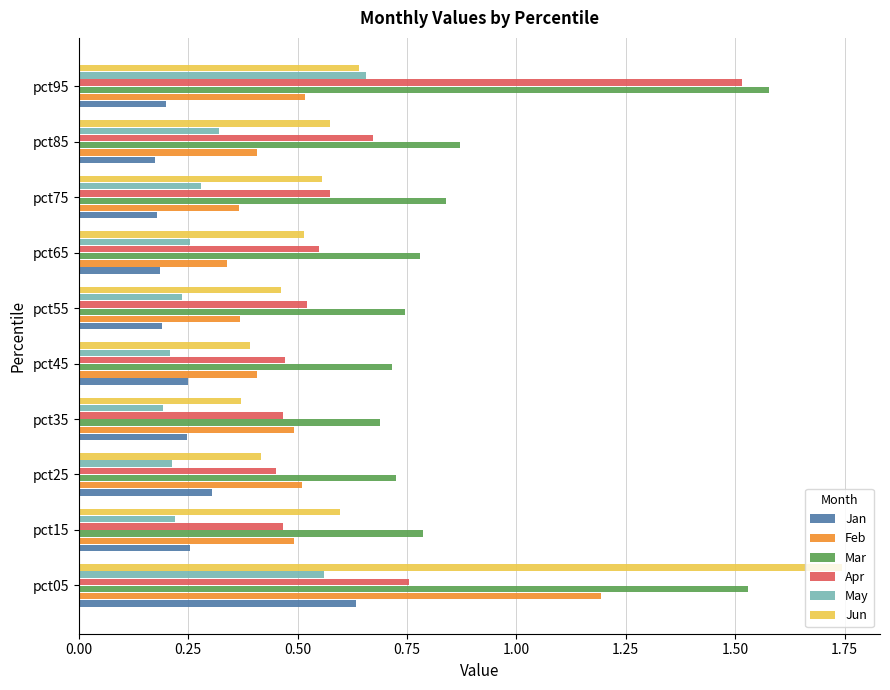

True or false: Jan has a value of 0.1 at pct95.

False